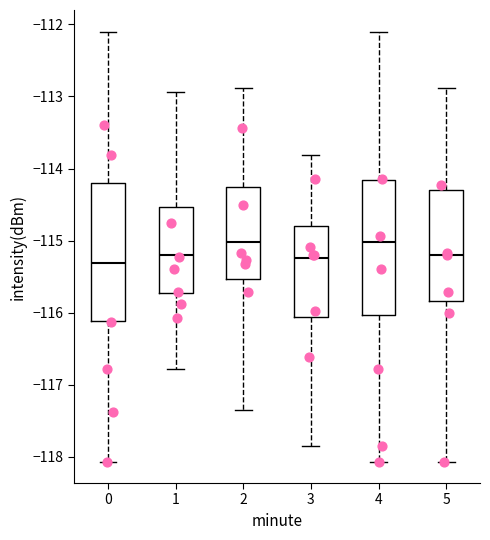

Reading left to right, read every box against the y-axis: the position of its median line, the range the box covers, and the ends of its whiskers. The values are not printed on the chart, so give them approximately, as read against the axis.

0: median -115.3, box -116.1 to -114.2, whiskers -118.1 to -112.1
1: median -115.2, box -115.7 to -114.5, whiskers -116.8 to -112.9
2: median -115.0, box -115.5 to -114.3, whiskers -117.3 to -112.9
3: median -115.2, box -116.1 to -114.8, whiskers -117.8 to -113.8
4: median -115.0, box -116.0 to -114.2, whiskers -118.1 to -112.1
5: median -115.2, box -115.8 to -114.3, whiskers -118.1 to -112.9